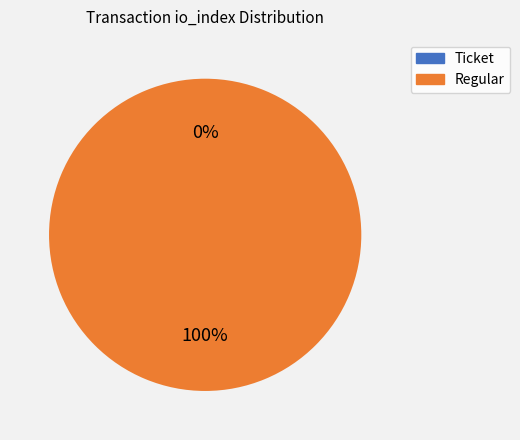

True or false: Ticket accounts for 5% of the total.

False